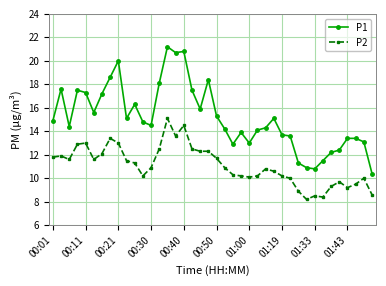

True or false: P2 and P1 cross at least once.

False